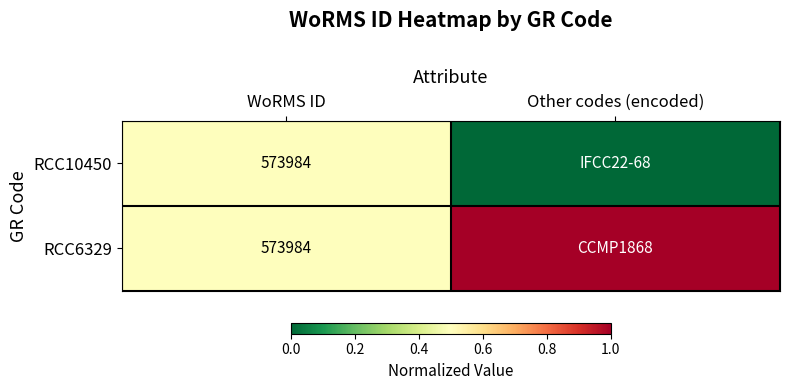

Is it true that RCC6329 equals 573984 at WoRMS ID?

True